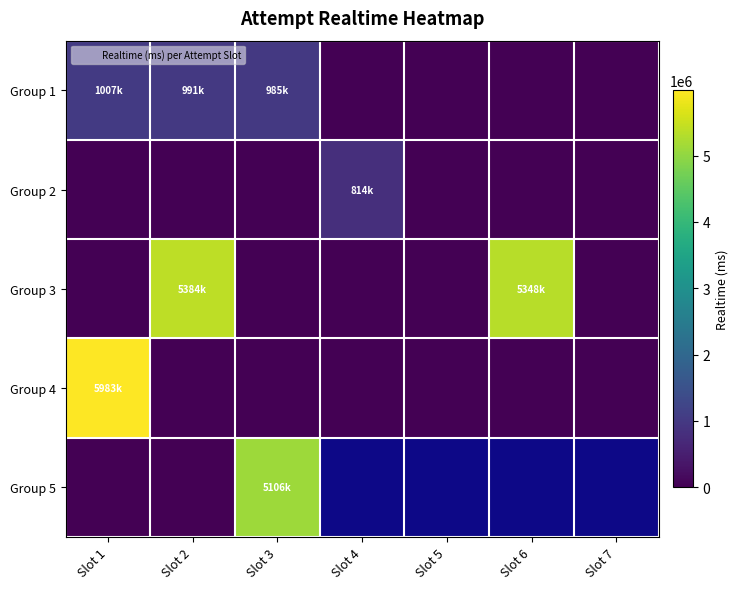

How many data points in Group 2 are above 0?

1